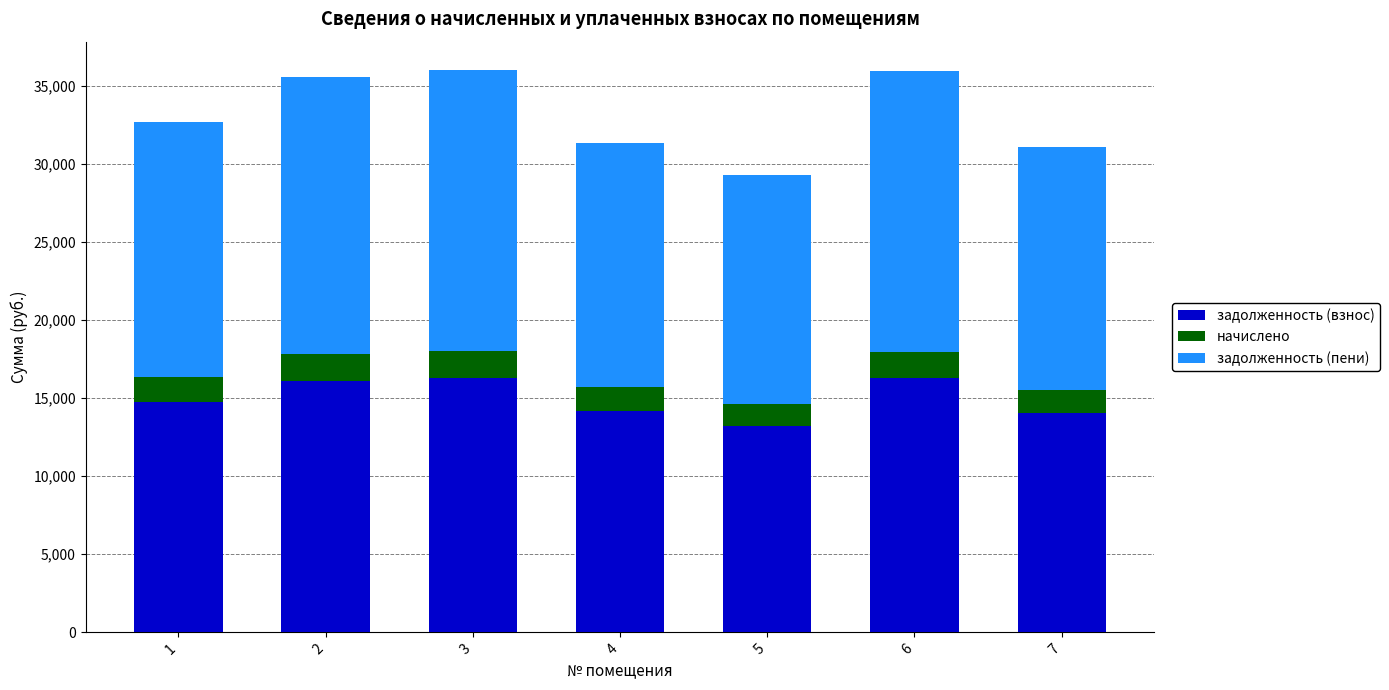

What is the difference between the second highest and minimum values in the задолженность (взнос) series?

3061.3